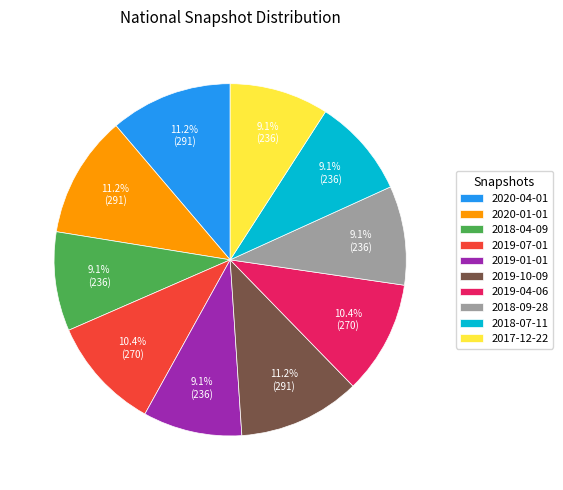

Does any single category account for the majority?

No